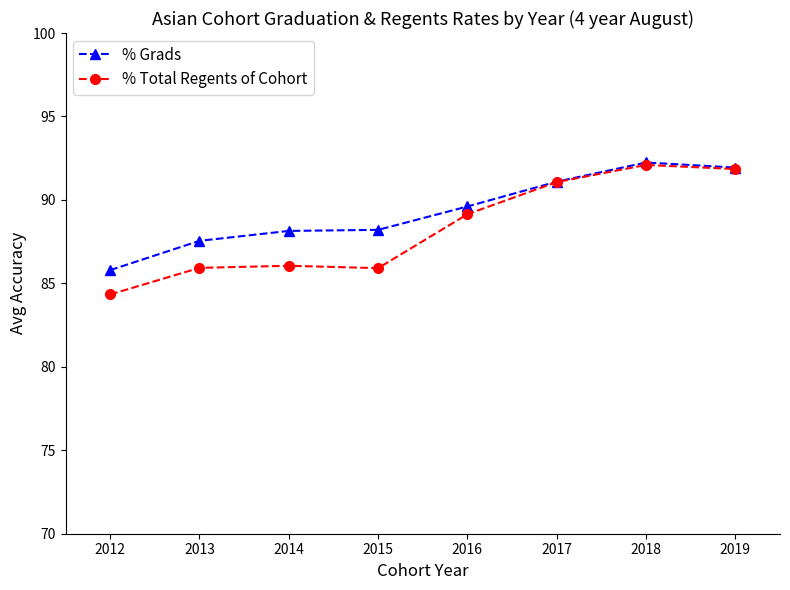

What is the sum of the % Total Regents of Cohort values at 2019 and 2018?

183.9